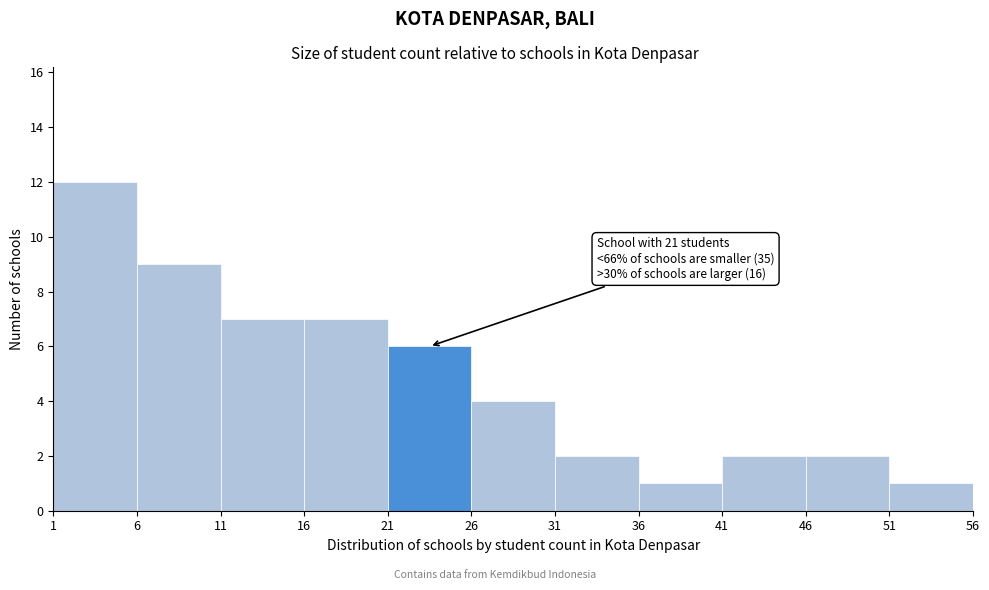

Over which range of the x-axis is the bar tallest?

1 to 6